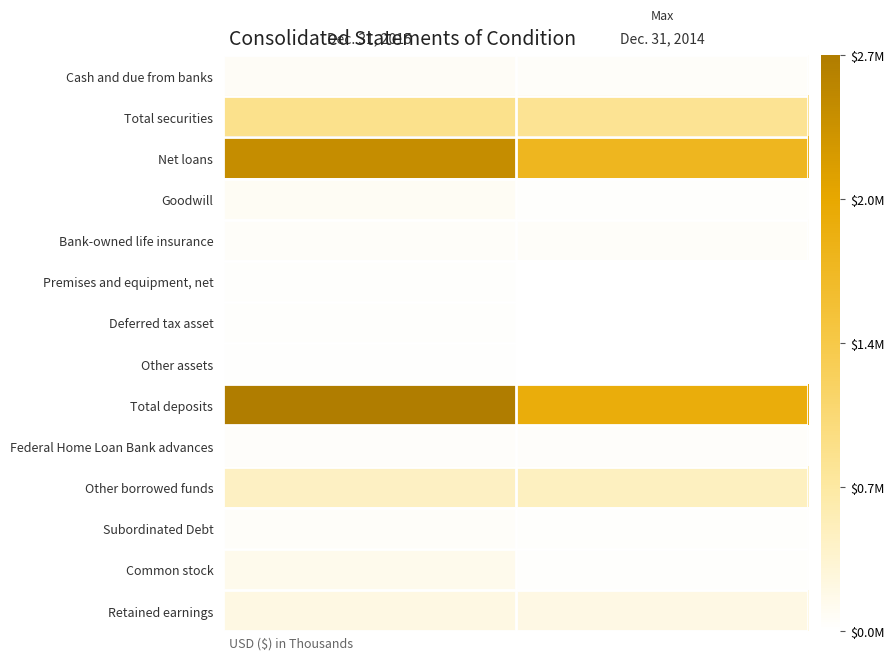

At how many categories does at least one series exceed 2505428?

1